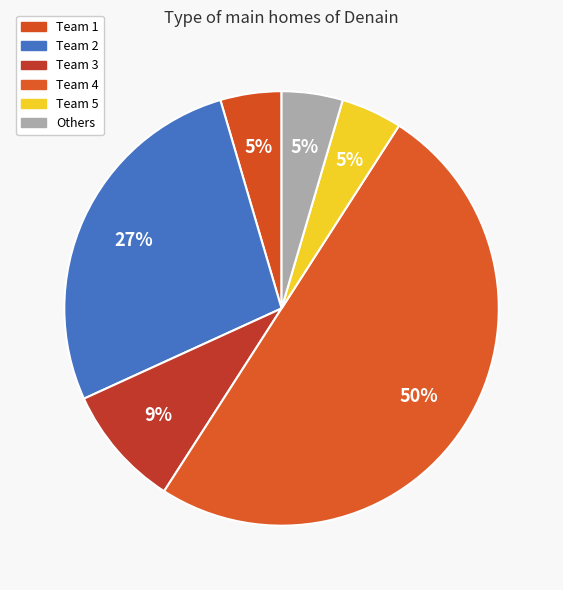

Combined, what portion of the pie is Team 2 and Others?

31.8%